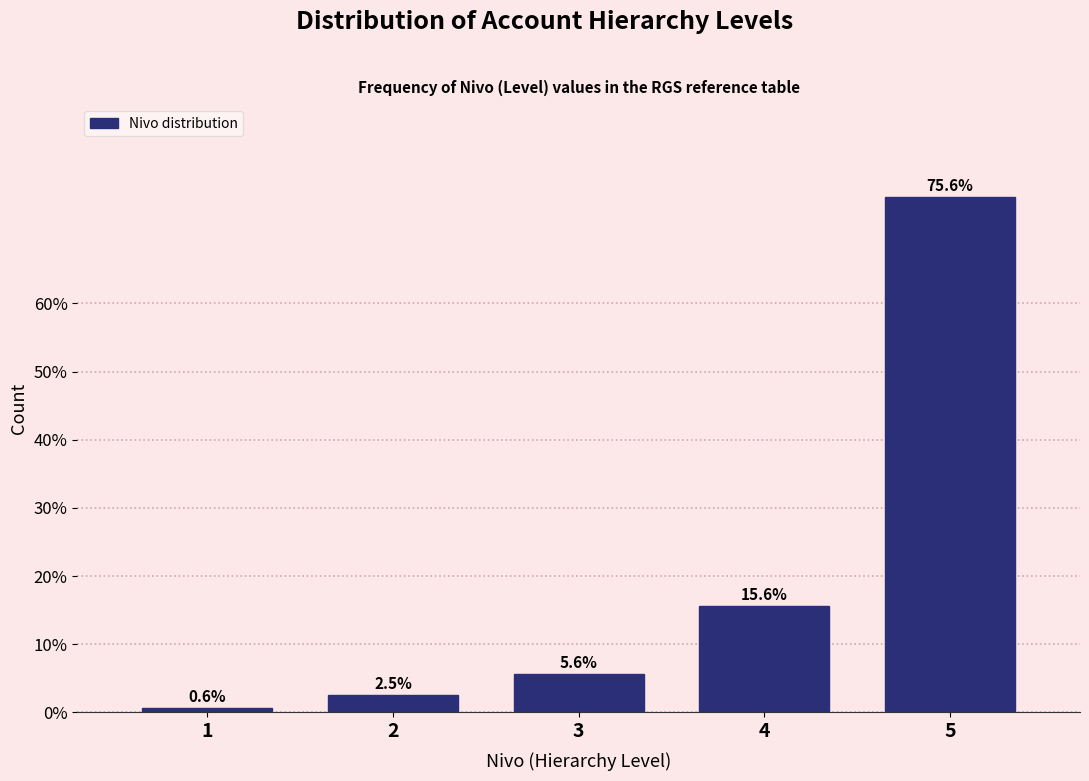

Reading right to left, extract all data points from this chart.

5=75.6	4=15.6	3=5.6	2=2.5	1=0.6